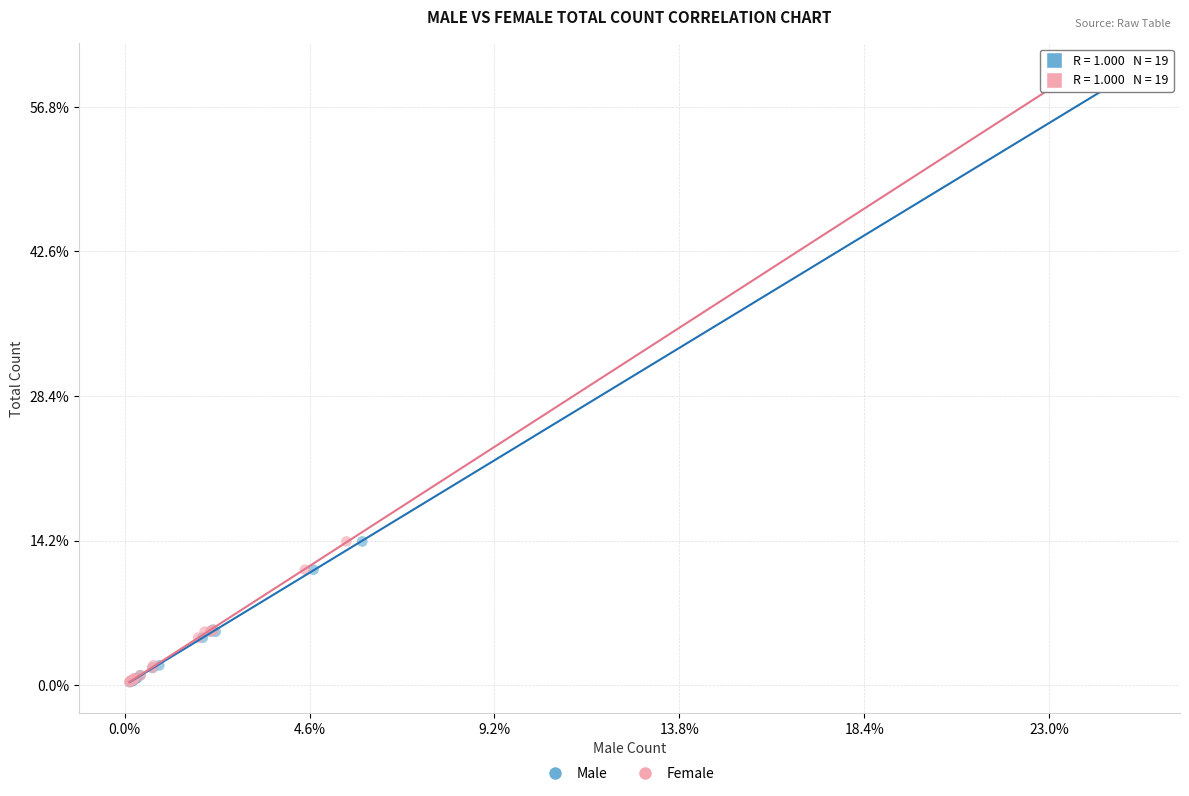

What are all the series names shown in the legend?

Male, Female